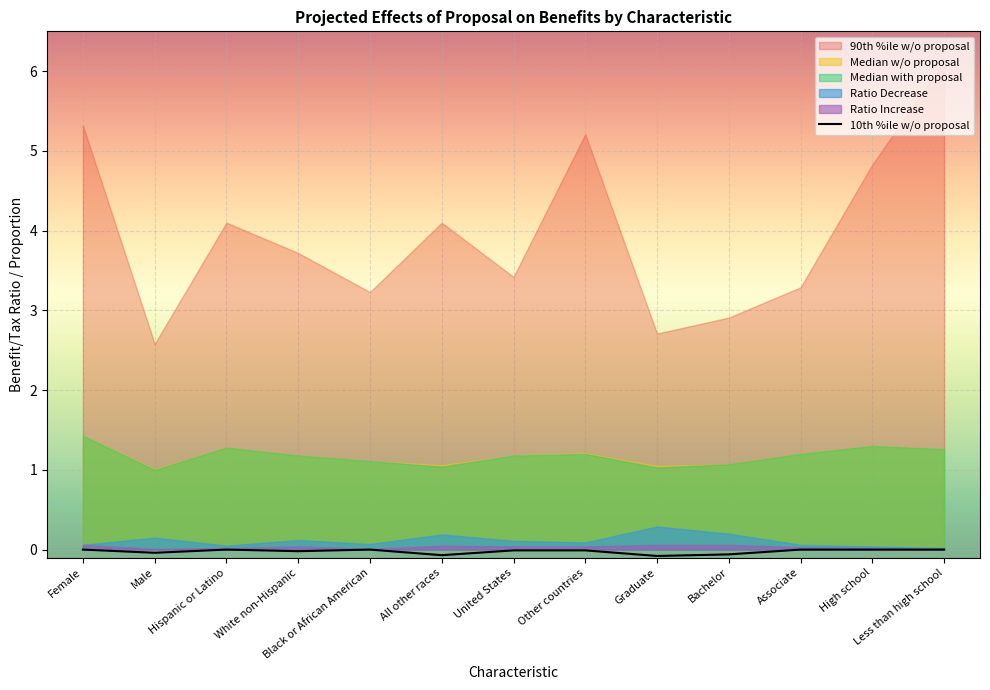

Which category has the lowest value across all series?

Graduate